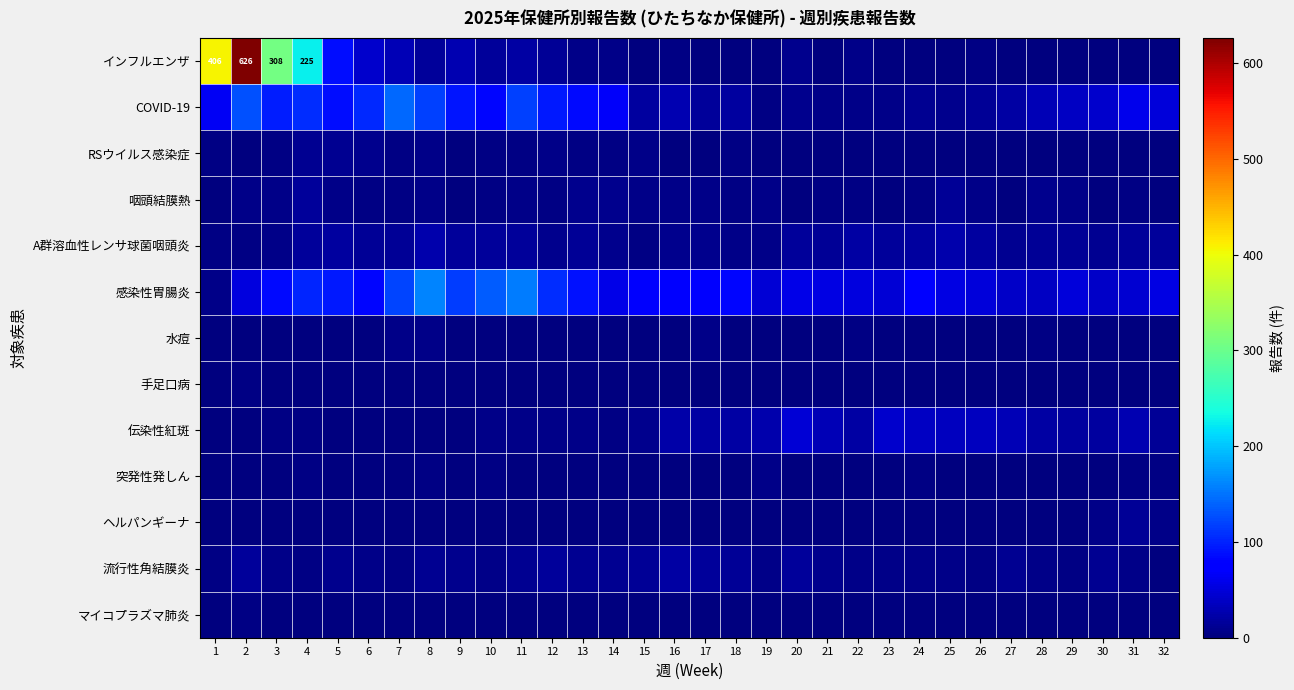

What is the sum of the 流行性角結膜炎 values at 30 and 16?

30